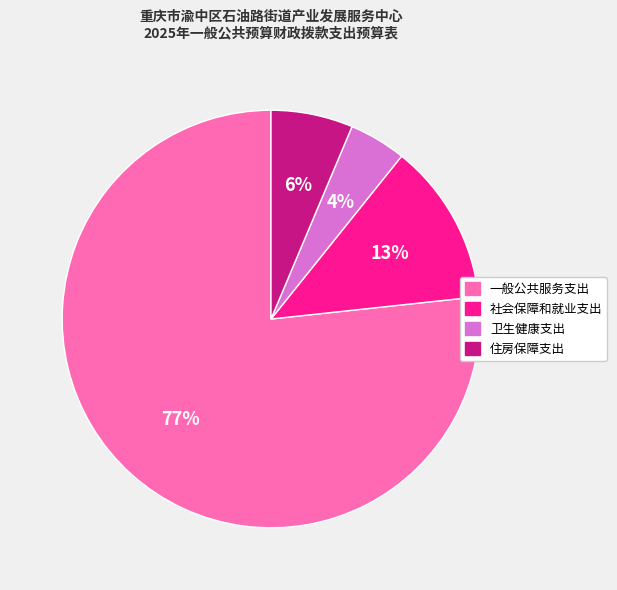

Which category has the biggest portion of the pie?

一般公共服务支出